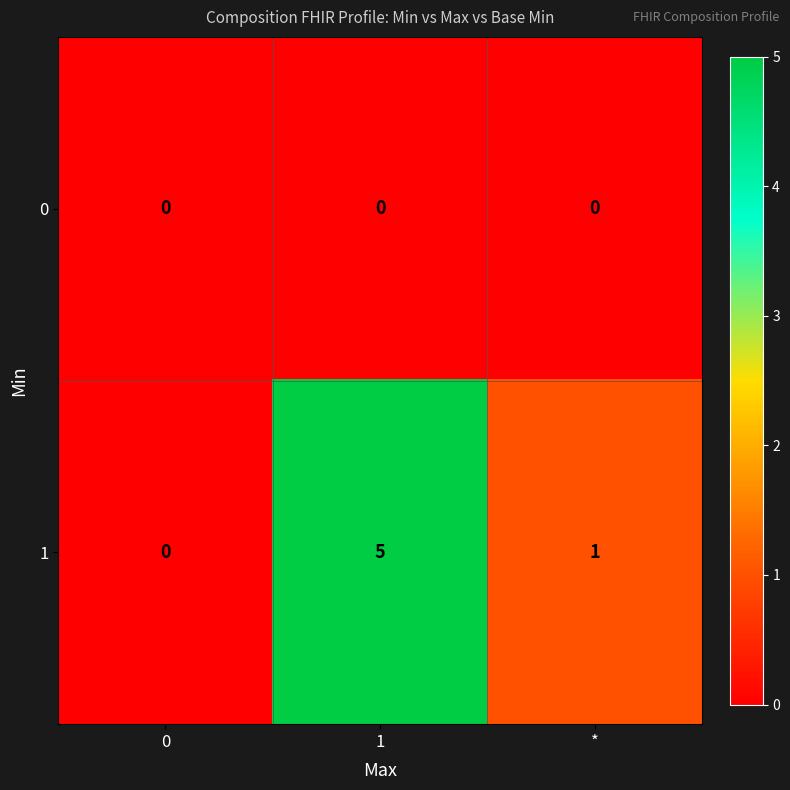

The 1 series shows 9 at 1. True or false?

False